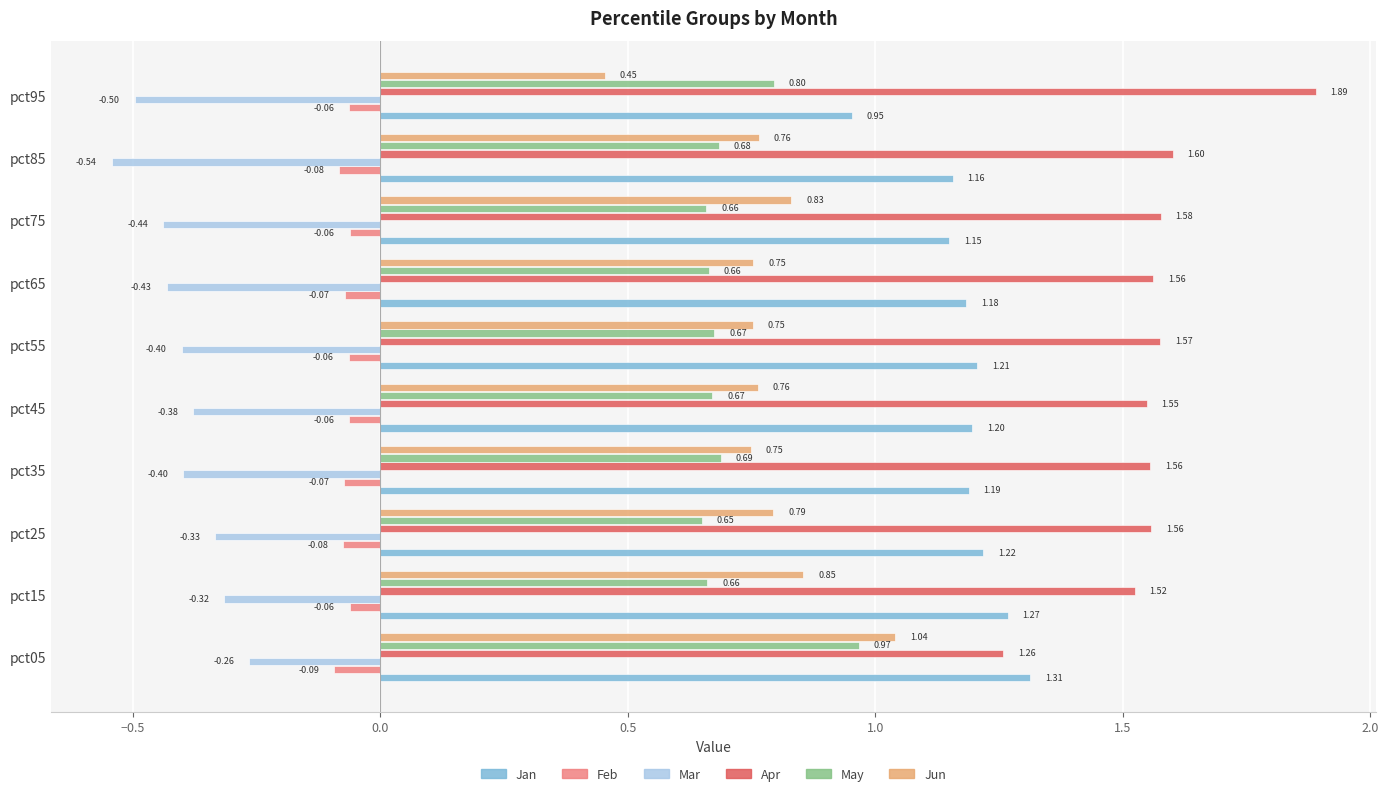

Which series has the largest range (max minus min)?

Apr